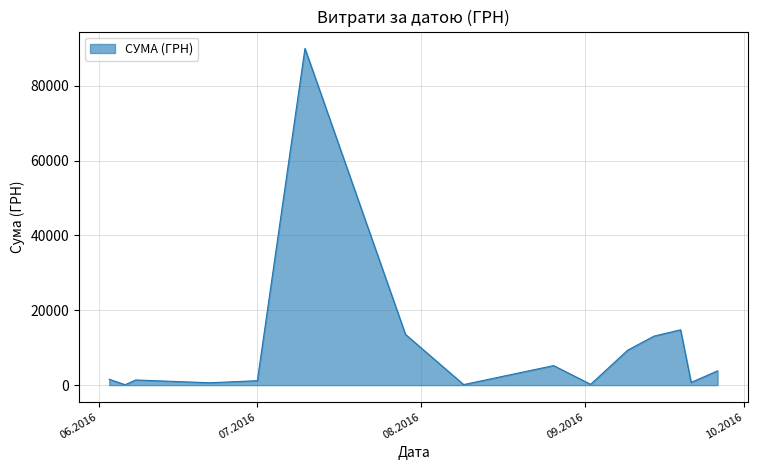

What is the difference between the maximum and minimum values?

89892.0